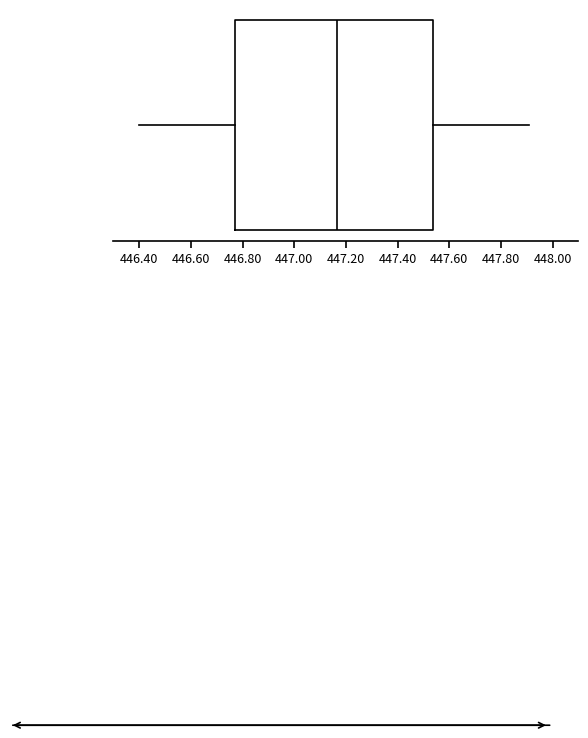

Transcribe this box plot: give where the median line is, the range the box spans, and where the two whiskers end, as read against the x-axis. The values are not printed on the chart, so give them approximately, as read against the axis.

median 447.16, box 446.78 to 447.54, whiskers 446.40 to 447.92